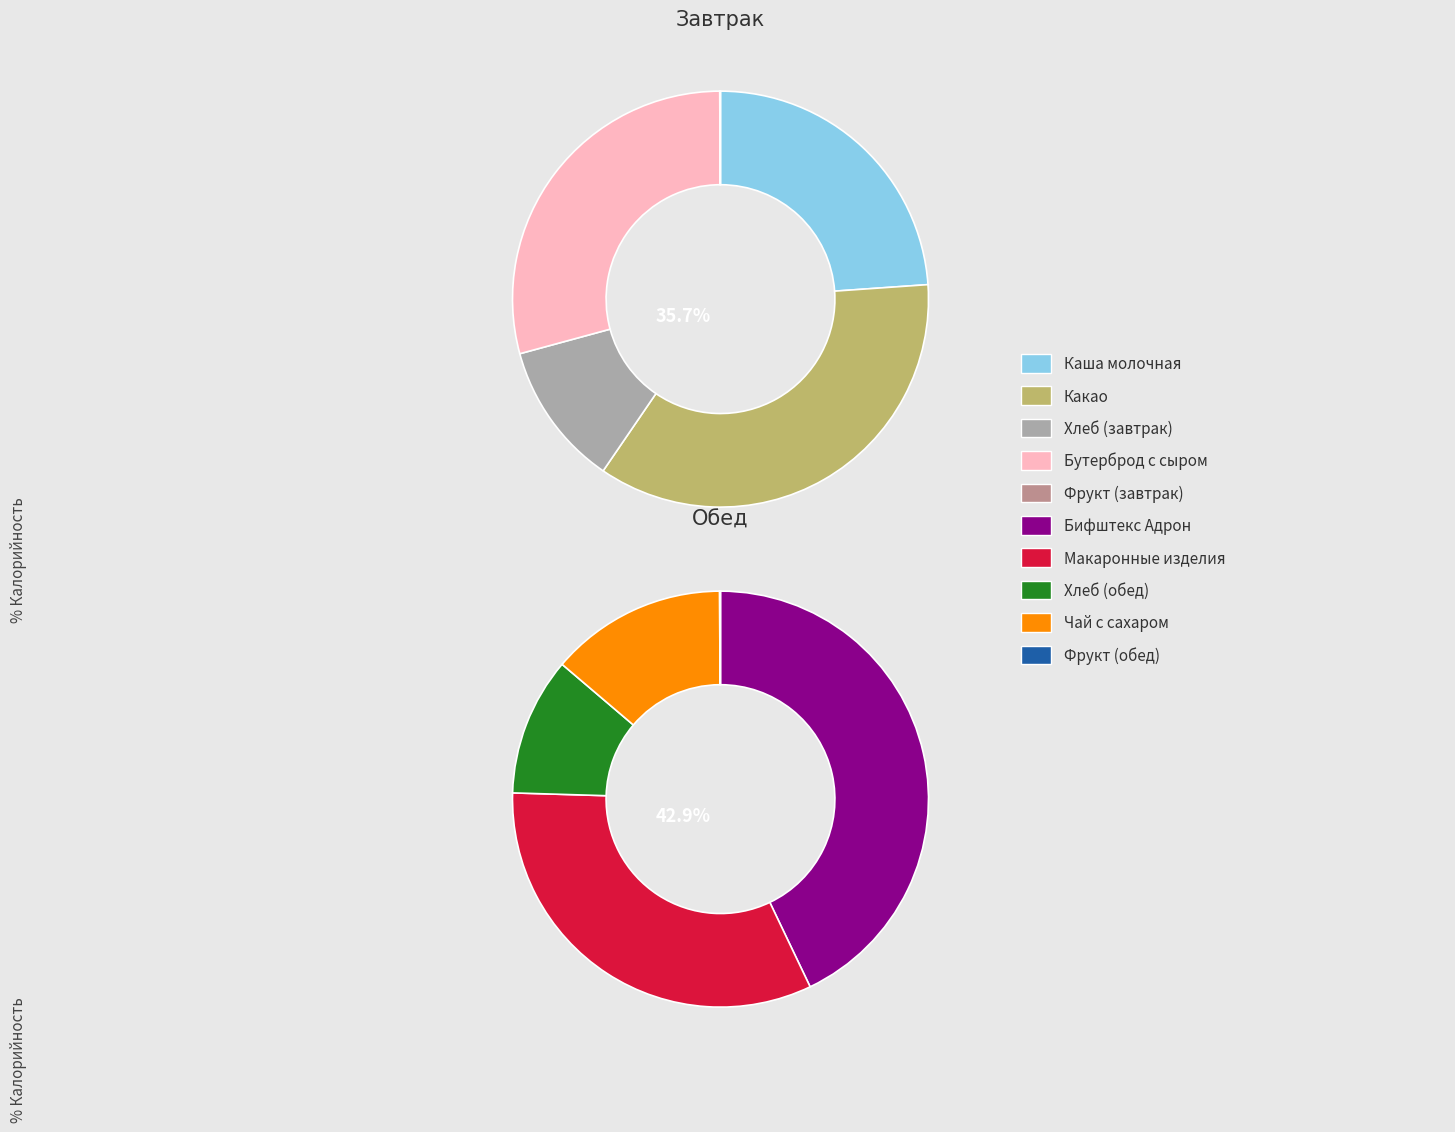

Is there any slice that represents more than half of the pie?

No